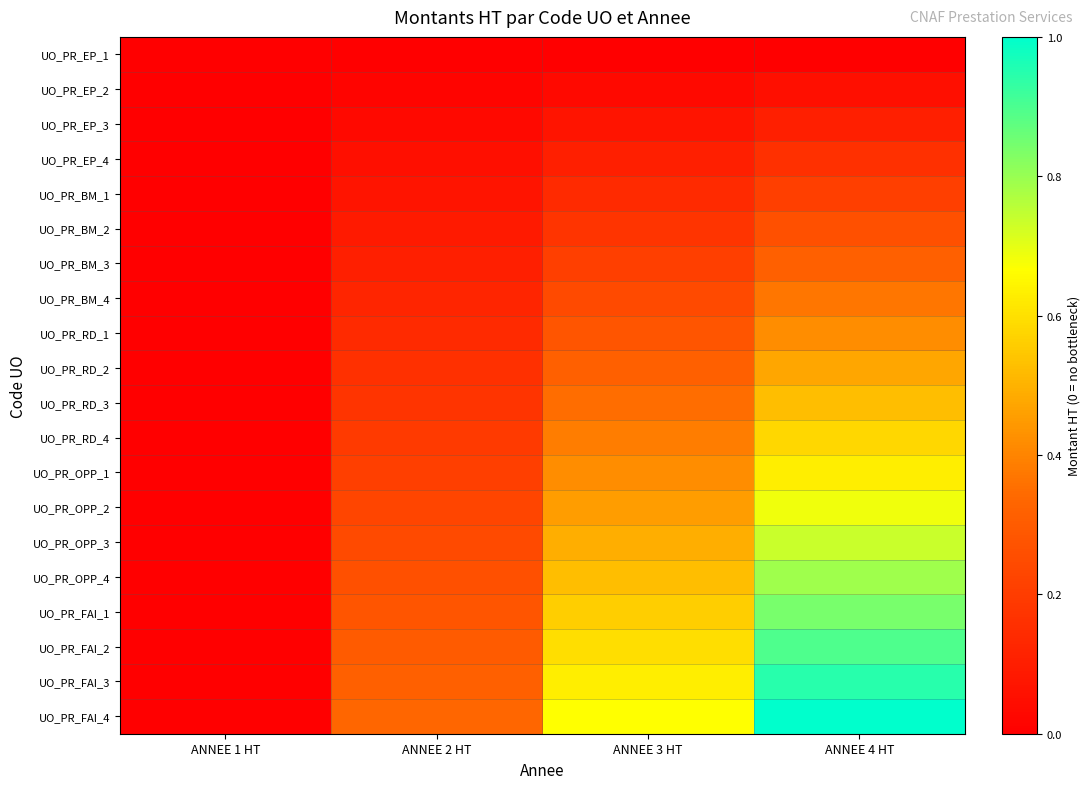

Reading right to left, what are all the values shown in this chart?

UO_PR_EP_1: ANNEE 4 HT=0.0	ANNEE 3 HT=0.0	ANNEE 2 HT=0.0	ANNEE 1 HT=0.0
UO_PR_EP_2: ANNEE 4 HT=0.1	ANNEE 3 HT=0.0	ANNEE 2 HT=0.0	ANNEE 1 HT=0.0
UO_PR_EP_3: ANNEE 4 HT=0.1	ANNEE 3 HT=0.1	ANNEE 2 HT=0.0	ANNEE 1 HT=0.0
UO_PR_EP_4: ANNEE 4 HT=0.2	ANNEE 3 HT=0.1	ANNEE 2 HT=0.1	ANNEE 1 HT=0.0
UO_PR_BM_1: ANNEE 4 HT=0.2	ANNEE 3 HT=0.1	ANNEE 2 HT=0.1	ANNEE 1 HT=0.0
UO_PR_BM_2: ANNEE 4 HT=0.3	ANNEE 3 HT=0.2	ANNEE 2 HT=0.1	ANNEE 1 HT=0.0
UO_PR_BM_3: ANNEE 4 HT=0.3	ANNEE 3 HT=0.2	ANNEE 2 HT=0.1	ANNEE 1 HT=0.0
UO_PR_BM_4: ANNEE 4 HT=0.4	ANNEE 3 HT=0.2	ANNEE 2 HT=0.1	ANNEE 1 HT=0.0
UO_PR_RD_1: ANNEE 4 HT=0.4	ANNEE 3 HT=0.3	ANNEE 2 HT=0.1	ANNEE 1 HT=0.0
UO_PR_RD_2: ANNEE 4 HT=0.5	ANNEE 3 HT=0.3	ANNEE 2 HT=0.2	ANNEE 1 HT=0.0
UO_PR_RD_3: ANNEE 4 HT=0.5	ANNEE 3 HT=0.4	ANNEE 2 HT=0.2	ANNEE 1 HT=0.0
UO_PR_RD_4: ANNEE 4 HT=0.6	ANNEE 3 HT=0.4	ANNEE 2 HT=0.2	ANNEE 1 HT=0.0
UO_PR_OPP_1: ANNEE 4 HT=0.6	ANNEE 3 HT=0.4	ANNEE 2 HT=0.2	ANNEE 1 HT=0.0
UO_PR_OPP_2: ANNEE 4 HT=0.7	ANNEE 3 HT=0.5	ANNEE 2 HT=0.2	ANNEE 1 HT=0.0
UO_PR_OPP_3: ANNEE 4 HT=0.7	ANNEE 3 HT=0.5	ANNEE 2 HT=0.2	ANNEE 1 HT=0.0
UO_PR_OPP_4: ANNEE 4 HT=0.8	ANNEE 3 HT=0.5	ANNEE 2 HT=0.3	ANNEE 1 HT=0.0
UO_PR_FAI_1: ANNEE 4 HT=0.8	ANNEE 3 HT=0.6	ANNEE 2 HT=0.3	ANNEE 1 HT=0.0
UO_PR_FAI_2: ANNEE 4 HT=0.9	ANNEE 3 HT=0.6	ANNEE 2 HT=0.3	ANNEE 1 HT=0.0
UO_PR_FAI_3: ANNEE 4 HT=0.9	ANNEE 3 HT=0.6	ANNEE 2 HT=0.3	ANNEE 1 HT=0.0
UO_PR_FAI_4: ANNEE 4 HT=1.0	ANNEE 3 HT=0.7	ANNEE 2 HT=0.3	ANNEE 1 HT=0.0